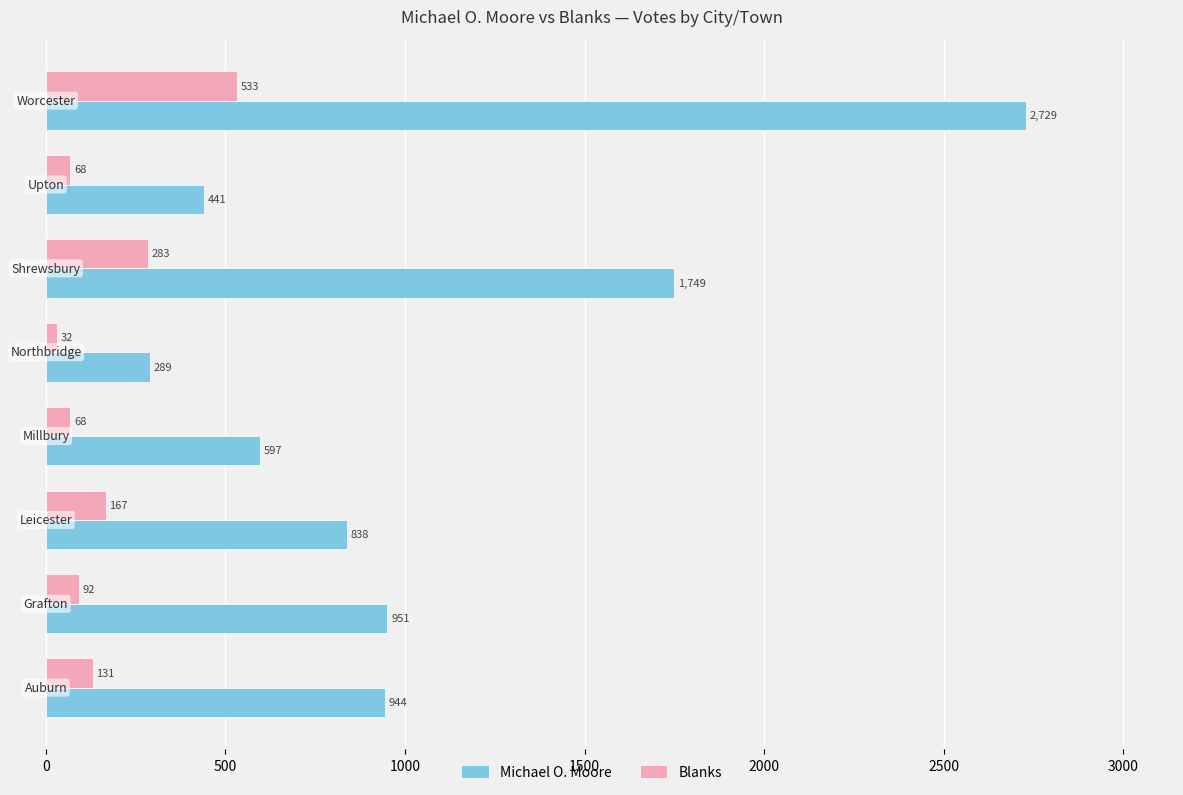

Rank the series by their average value, from highest to lowest.

Michael O. Moore, Blanks